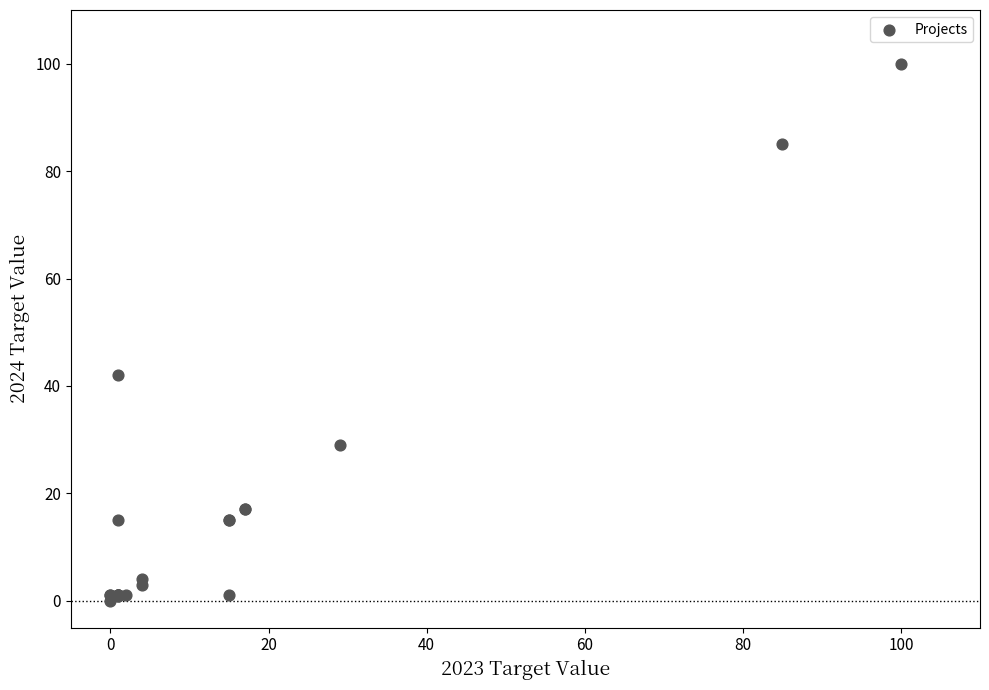

What Y value in the scatter plot is closest to 50?

42.0